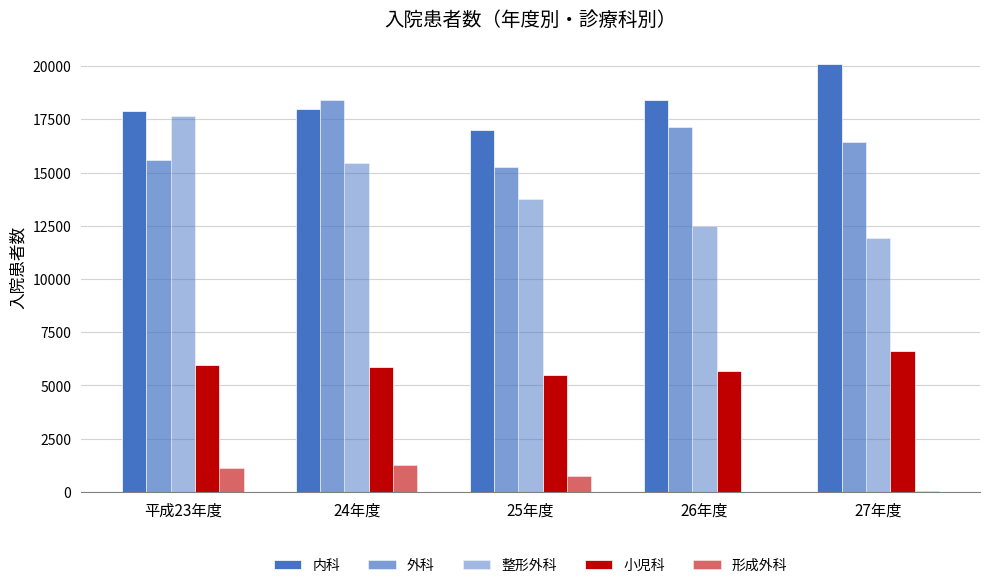

How many categories are shown in the chart?

5